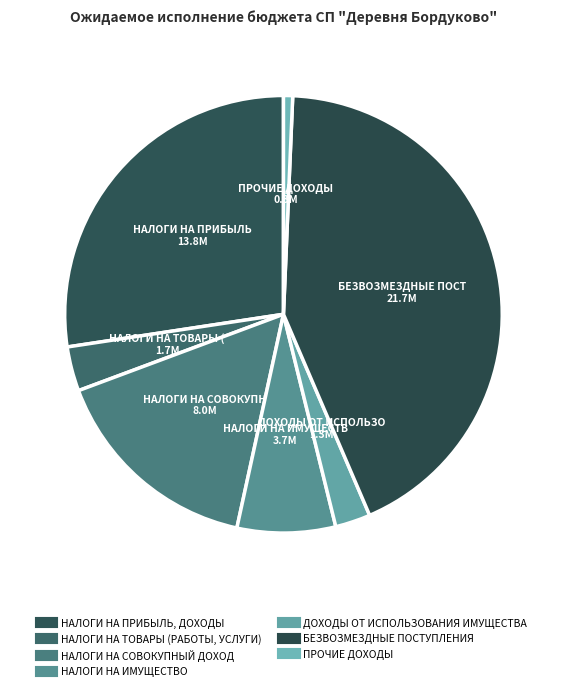

Does НАЛОГИ НА ТОВАРЫ (РАБОТЫ, УСЛУГИ) represent more than half of the total?

No